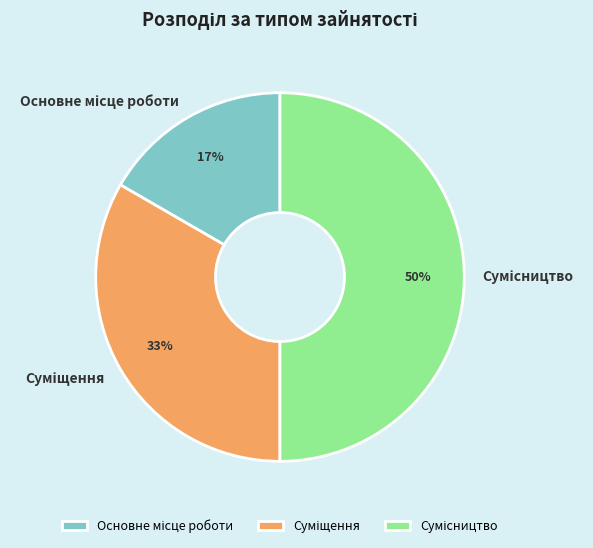

To the nearest percent, what is the difference between the largest and smallest slice percentages?

33%